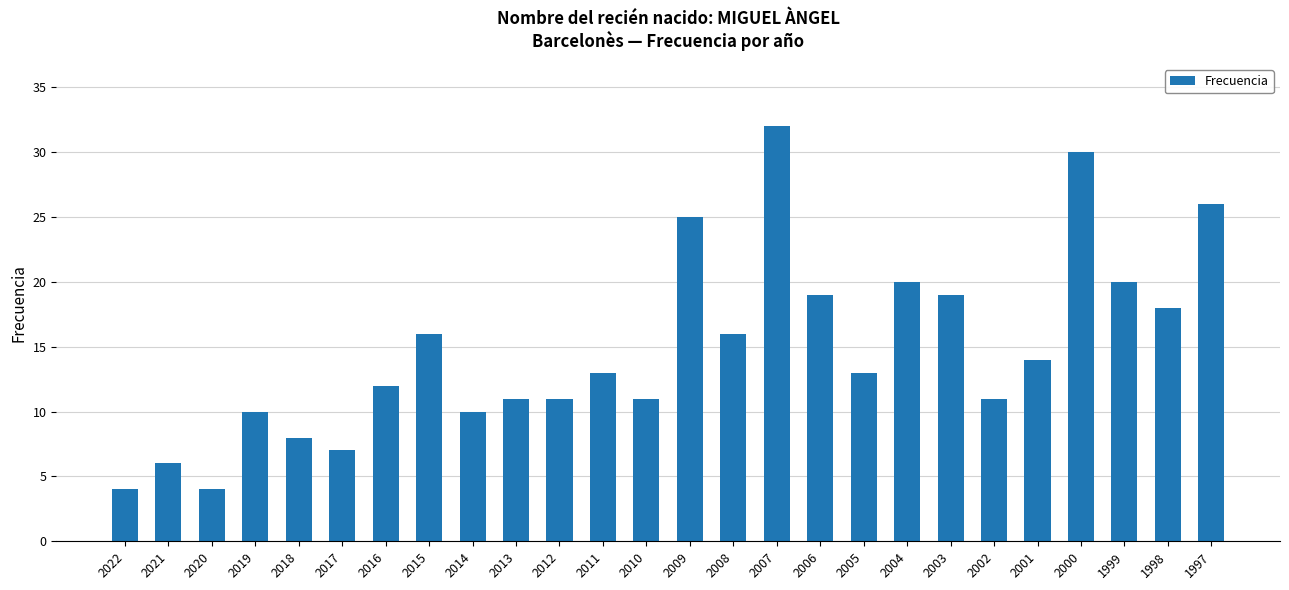

What is the sum of the values at 2012 and 2013?

22